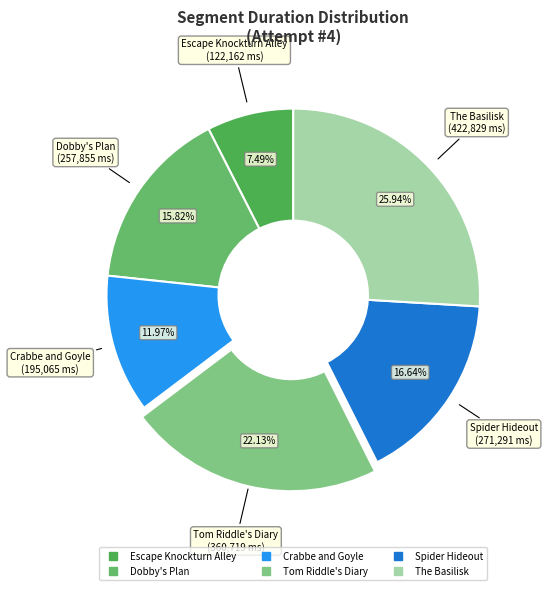

To the nearest percent, what percentage of the pie is Dobby's Plan?

16%